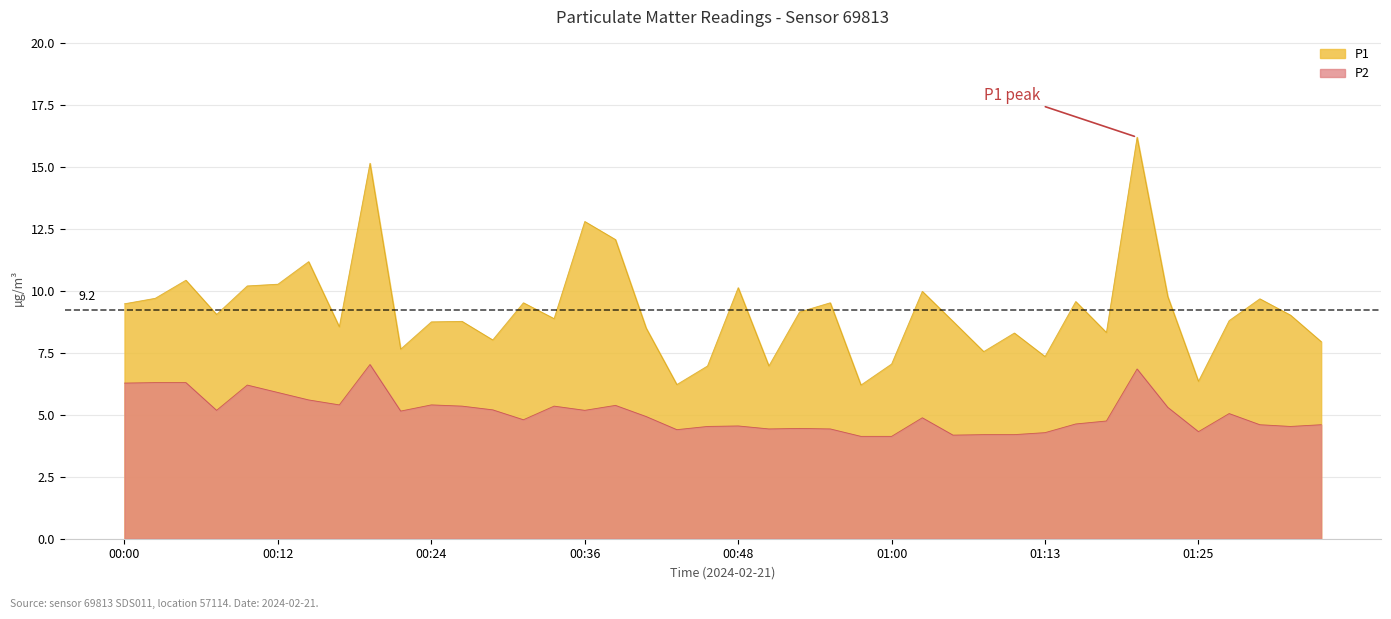

What is the value of the P1 point at the 15th from the left?

8.9